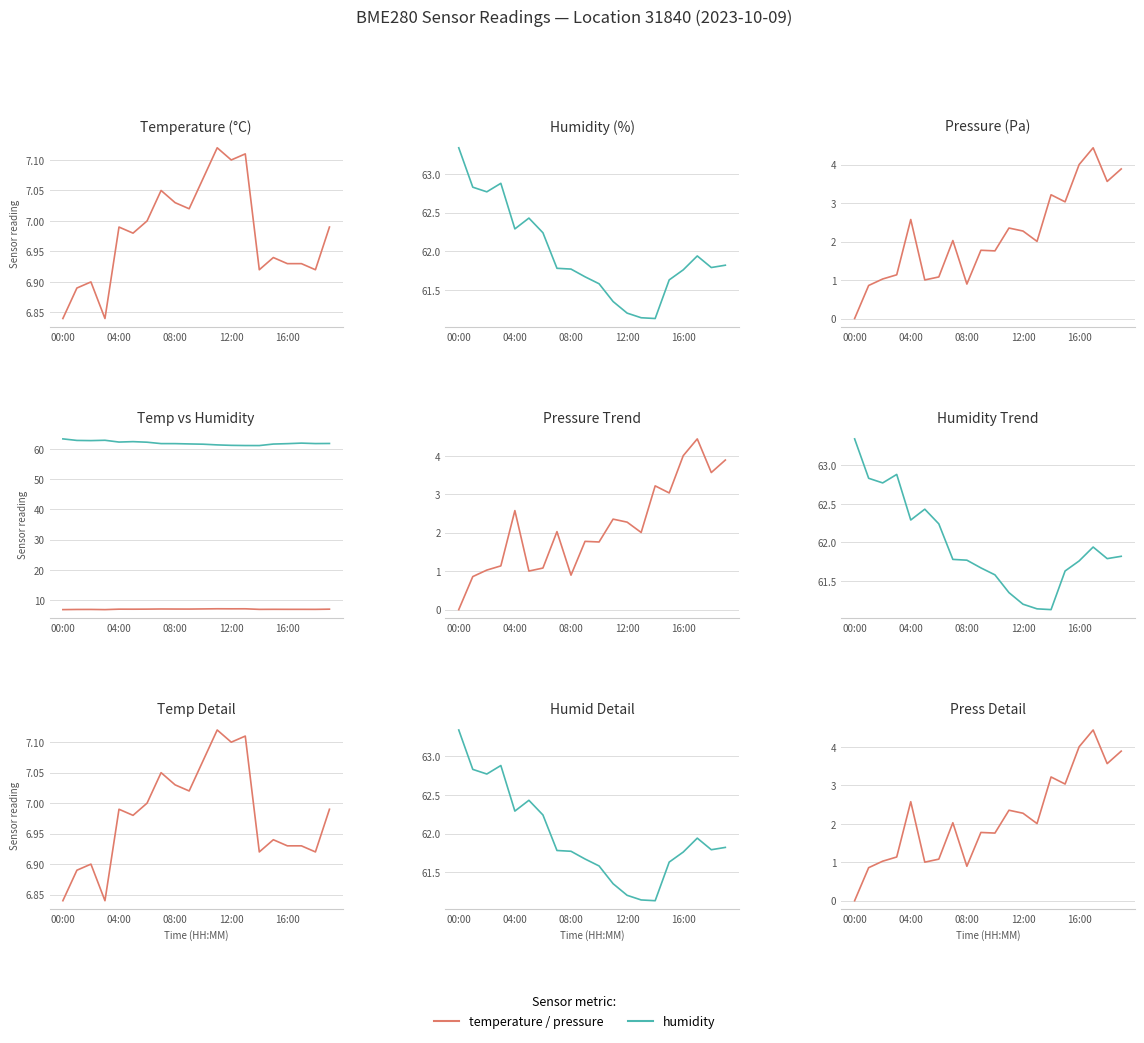

Rank the series at 08:00 from lowest to highest value.

pressure, temperature, humidity